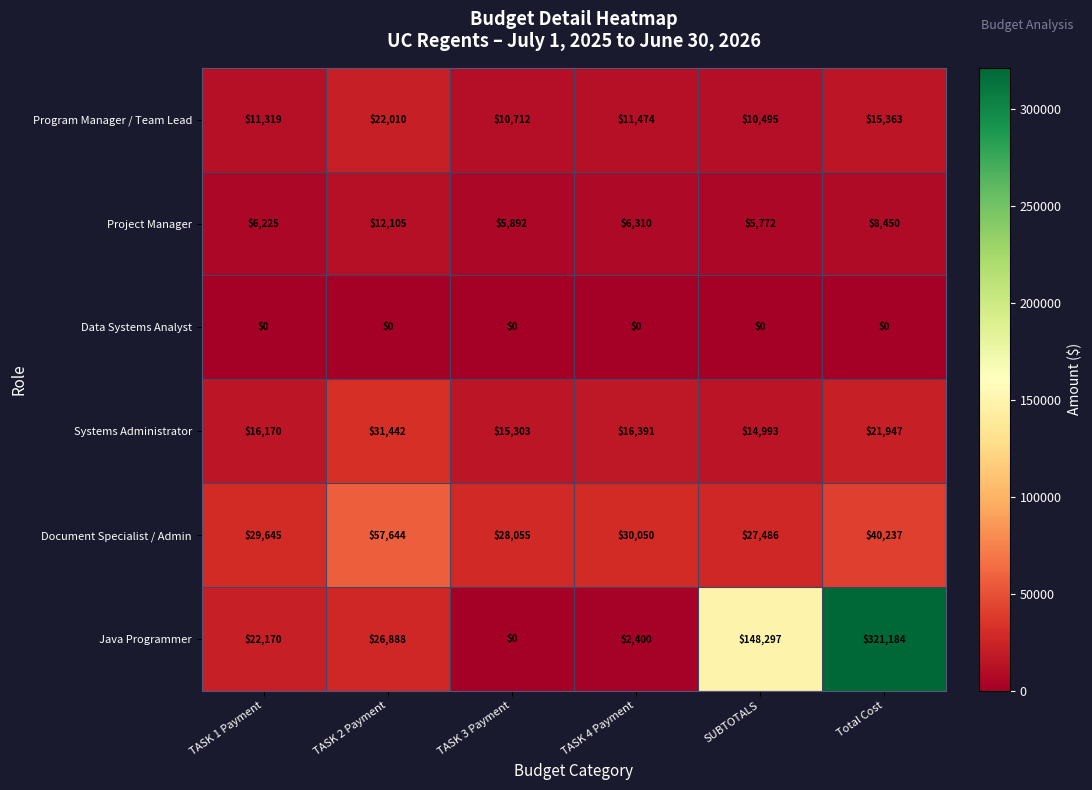

At which label does Systems Administrator reach its peak?

TASK 2 Payment